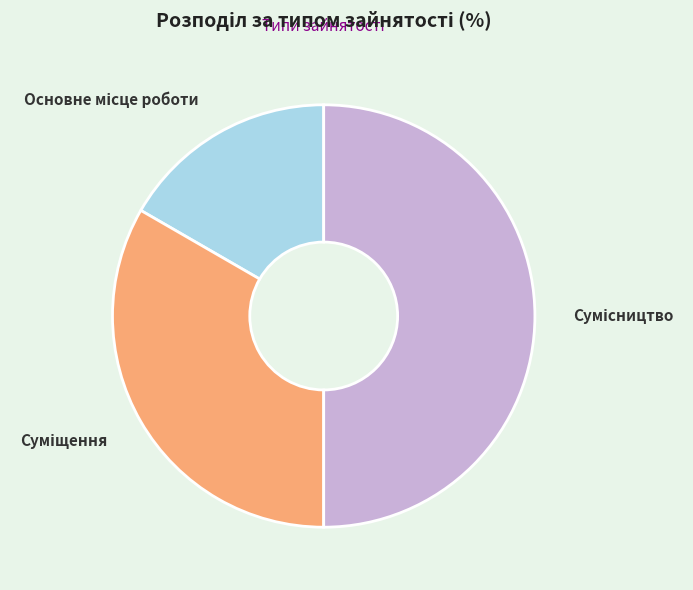

Which category has the biggest portion of the pie?

Сумісництво